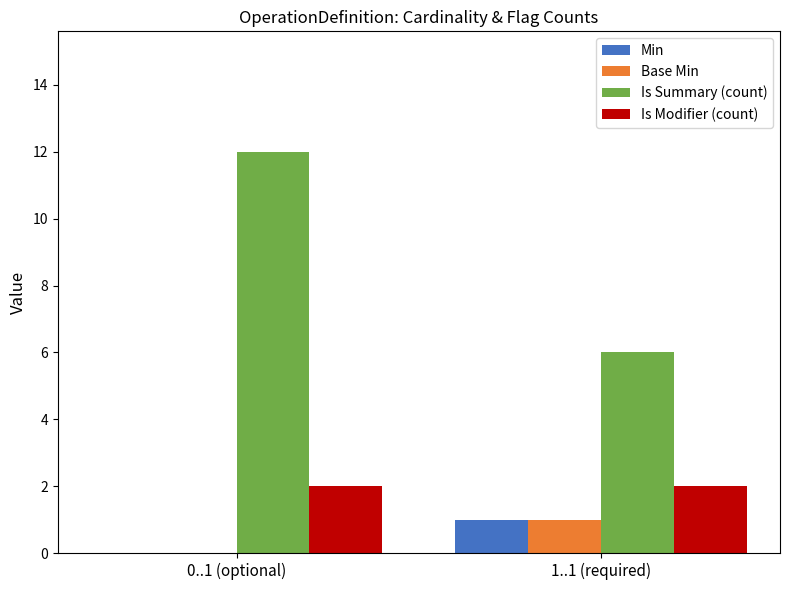

Reading right to left, transcribe all the data shown in this chart.

Min: 1..1 (required)=1	0..1 (optional)=0
Base Min: 1..1 (required)=1	0..1 (optional)=0
Is Summary (count): 1..1 (required)=6	0..1 (optional)=12
Is Modifier (count): 1..1 (required)=2	0..1 (optional)=2